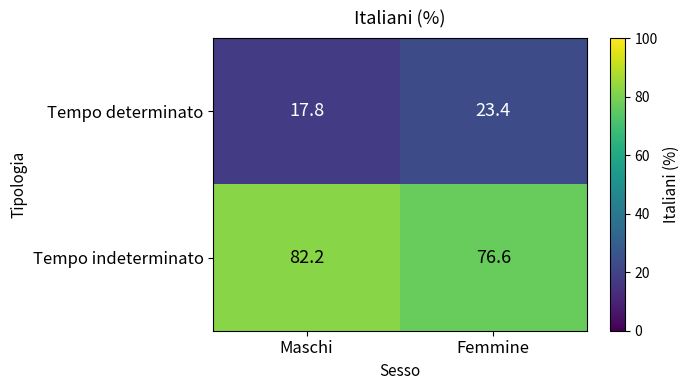

At Femmine, list the series in order from smallest to largest.

Tempo determinato, Tempo indeterminato